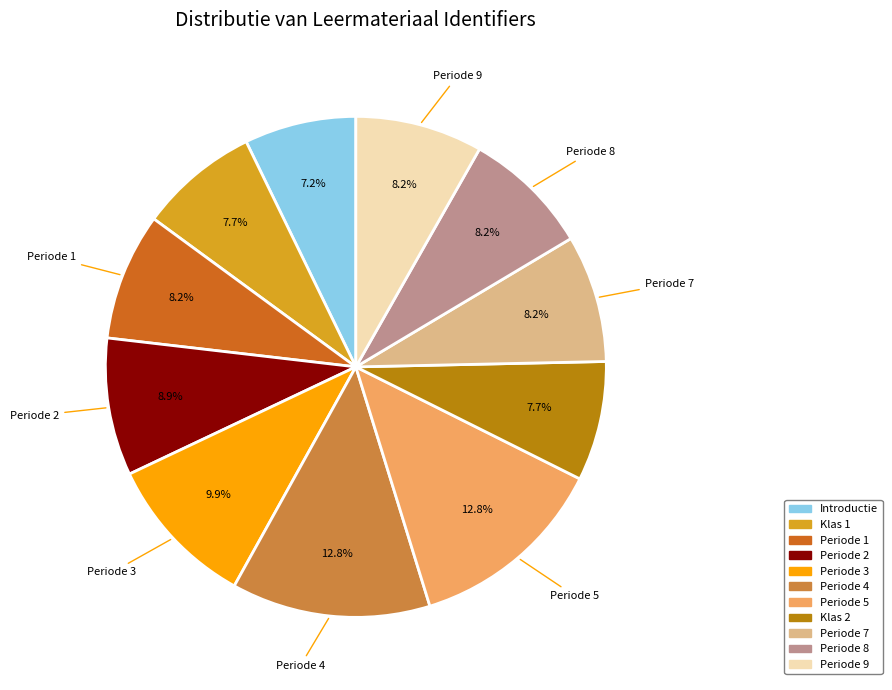

How many segments does this pie chart have?

11